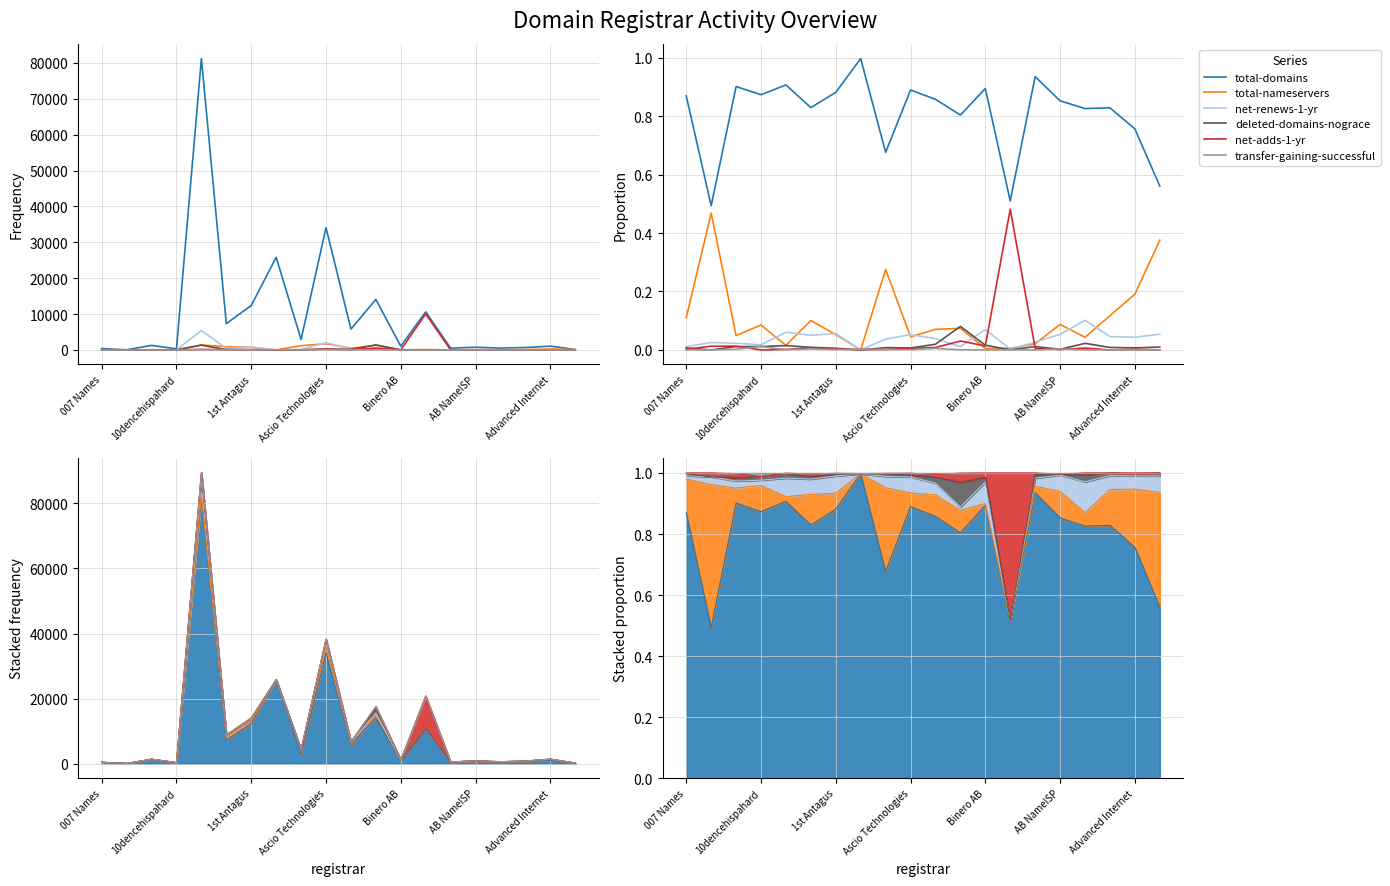

Which series has the largest total across all categories?

total-domains